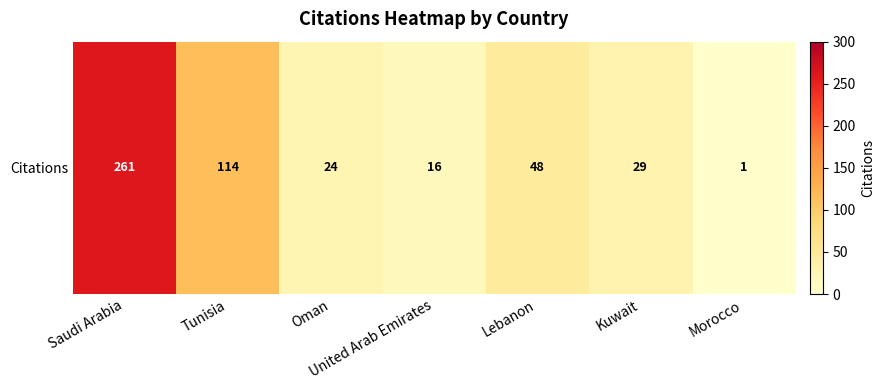

Rank the categories by value from lowest to highest.

Morocco, United Arab Emirates, Oman, Kuwait, Lebanon, Tunisia, Saudi Arabia